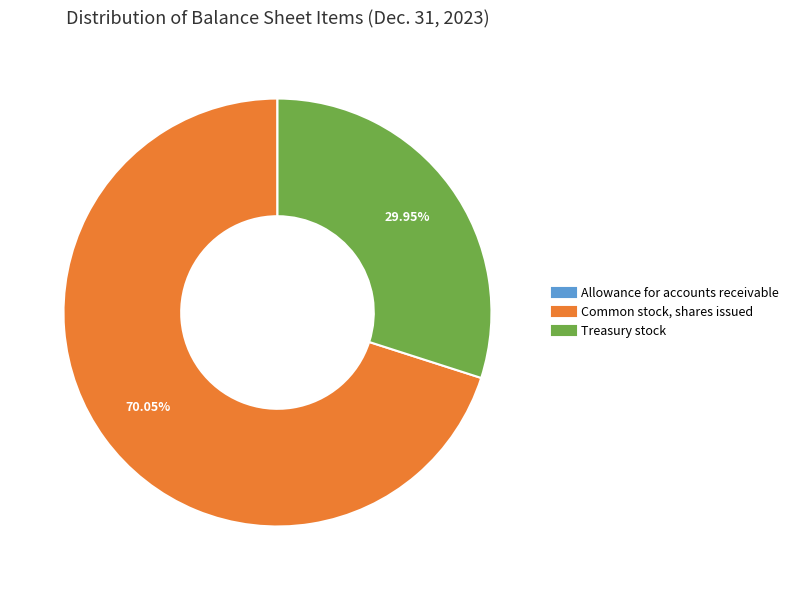

Which slice represents more than half of the pie?

Common stock, shares issued